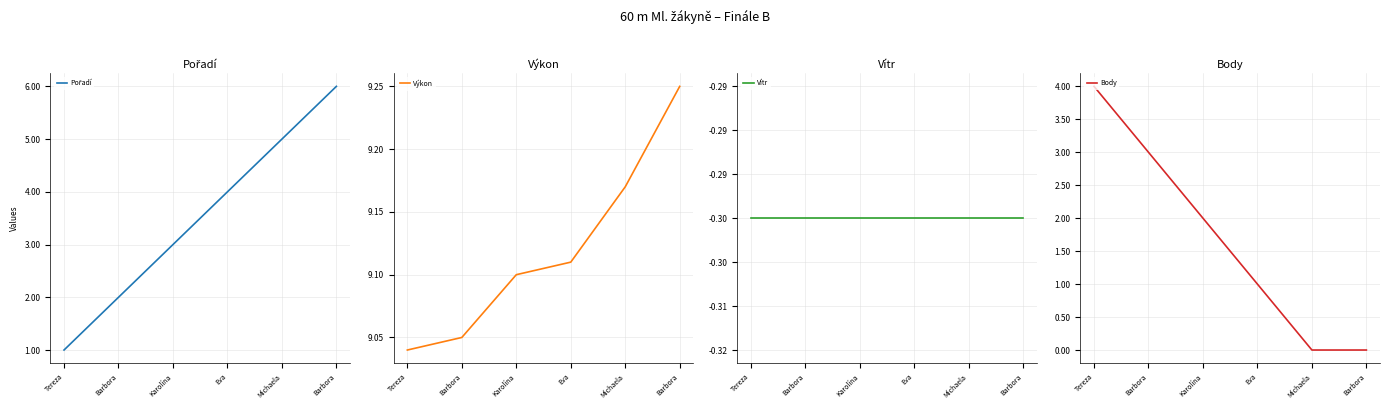

What is the difference between the highest and lowest values at Barbora?

9.4